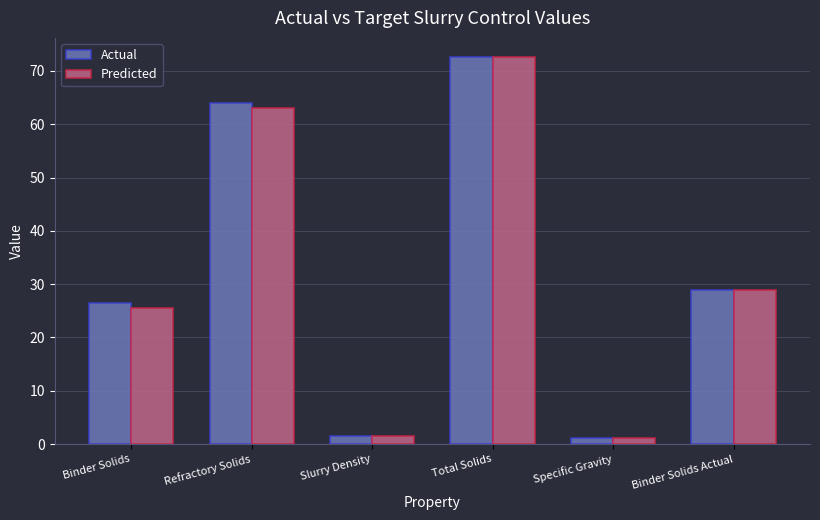

The Actual series shows 24.1 at Total Solids. True or false?

False